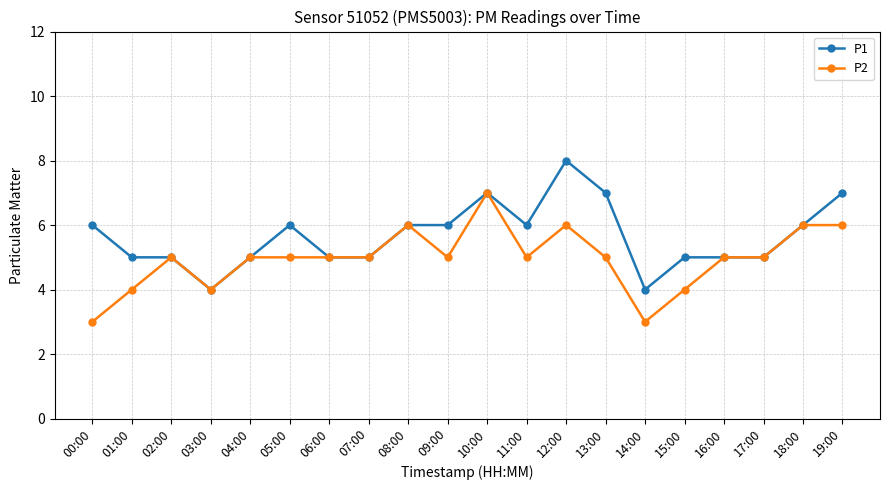

What position from the left is 04:00?

5